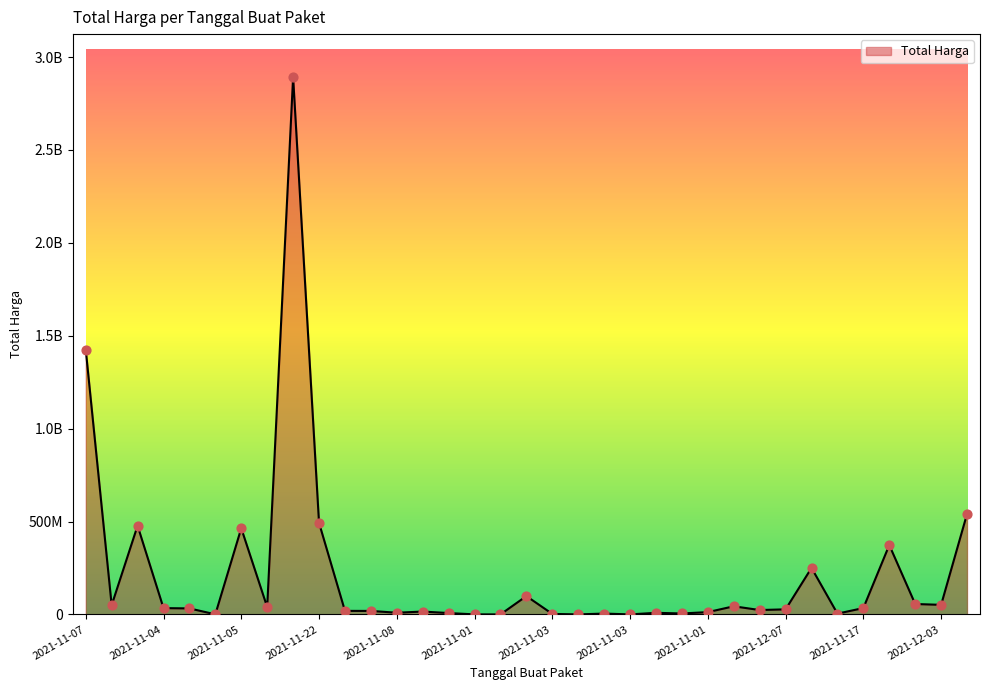

Does the chart have visible grid lines?

No